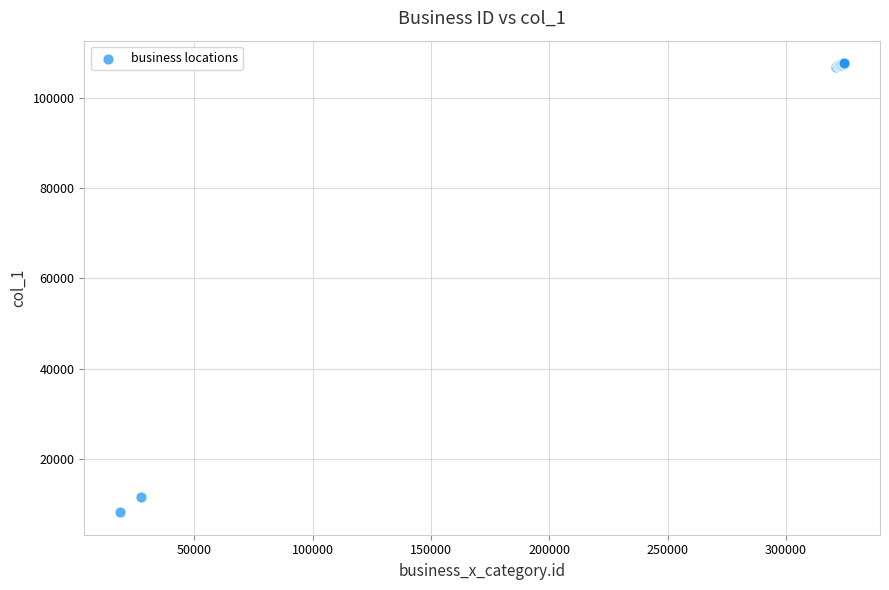

What Y value in the scatter plot is closest to 57921?

11488